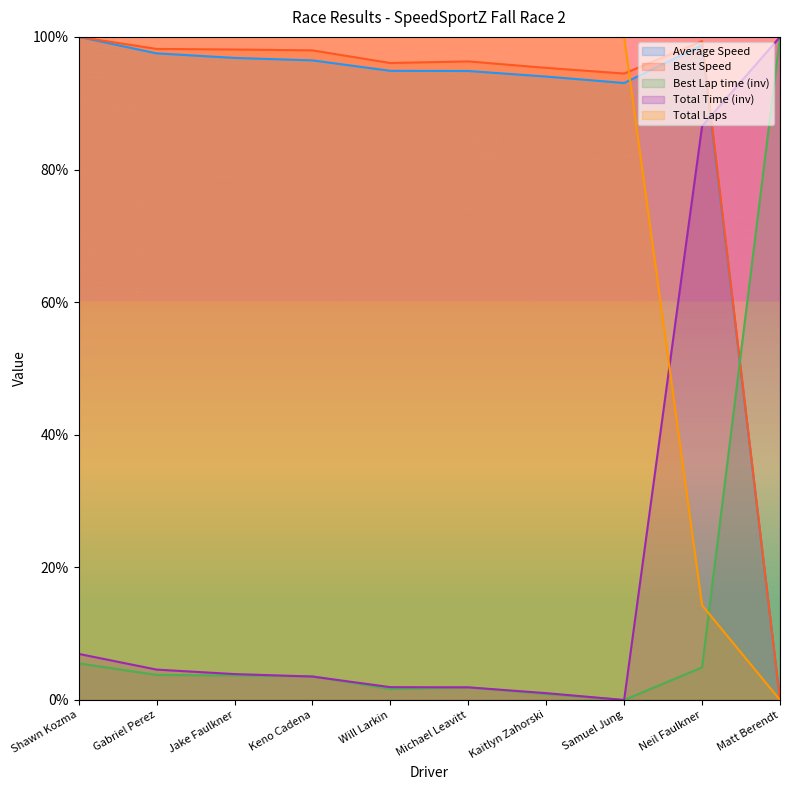

Does the chart have visible grid lines?

No